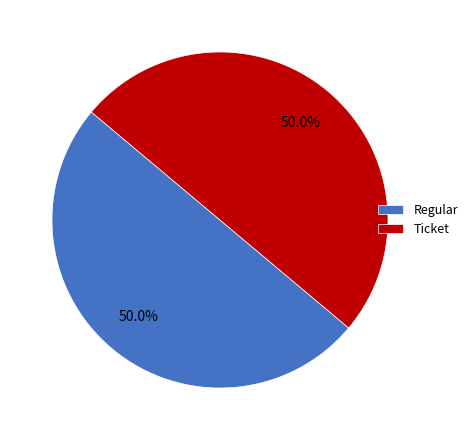

Combined, what portion of the pie is Regular and Ticket?

100.0%